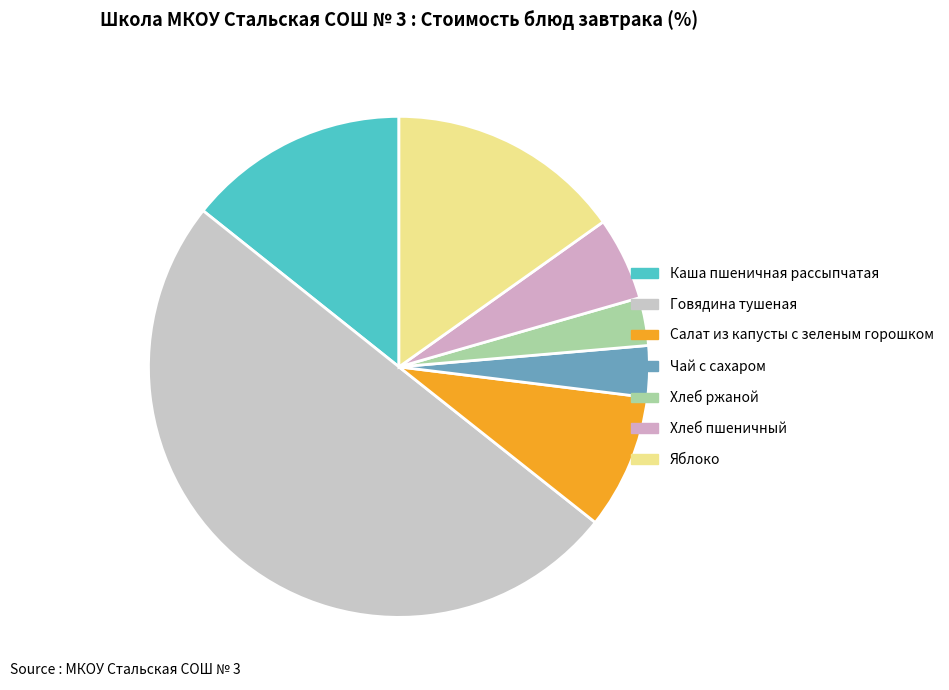

The Яблоко slice represents 15% of the pie. True or false?

True